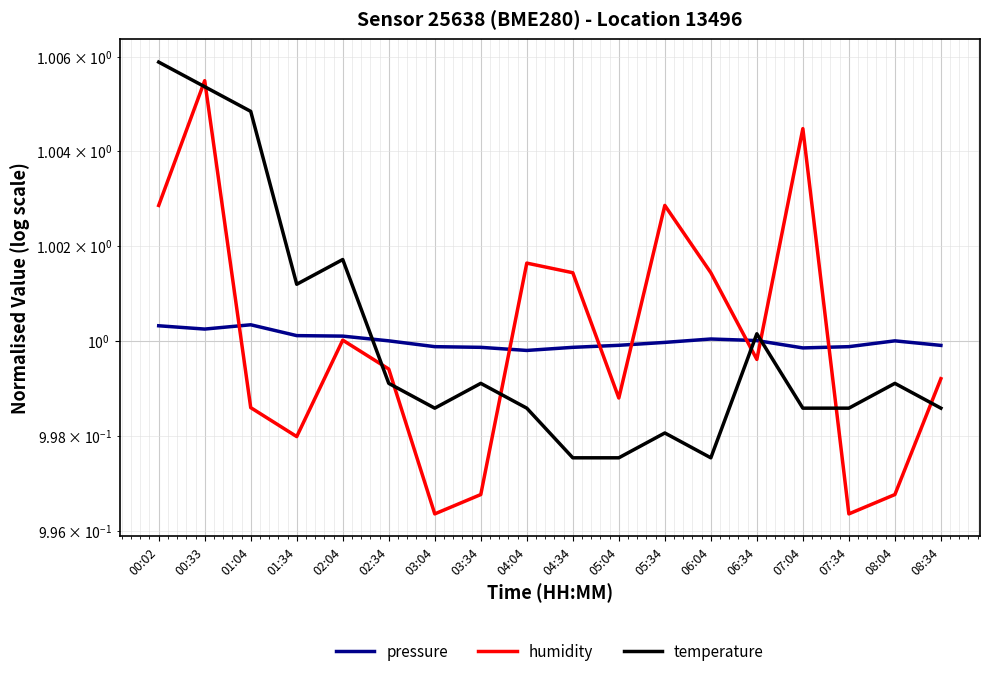

How many lines are shown in the chart?

3